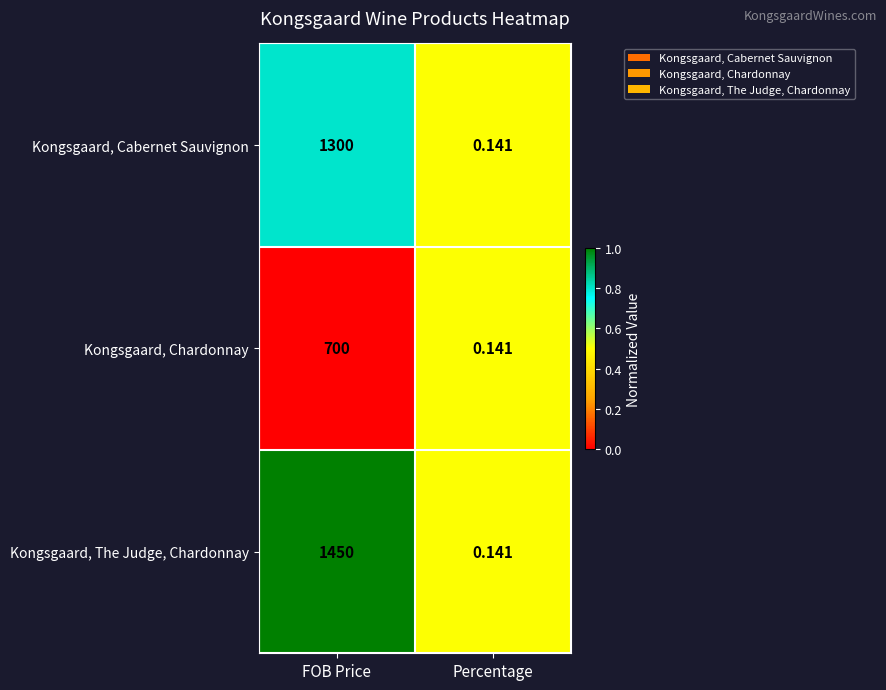

Where is Kongsgaard, Chardonnay nearest to the value 350?

Percentage